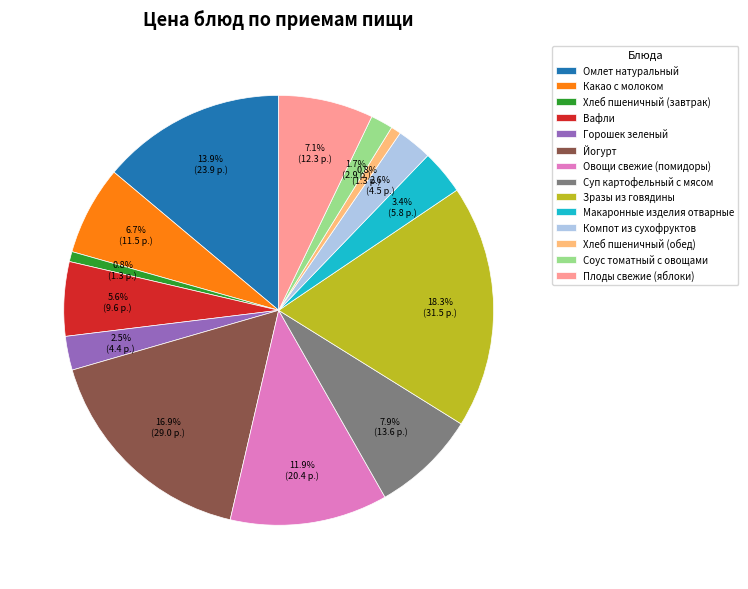

How many slices are in this pie chart?

14